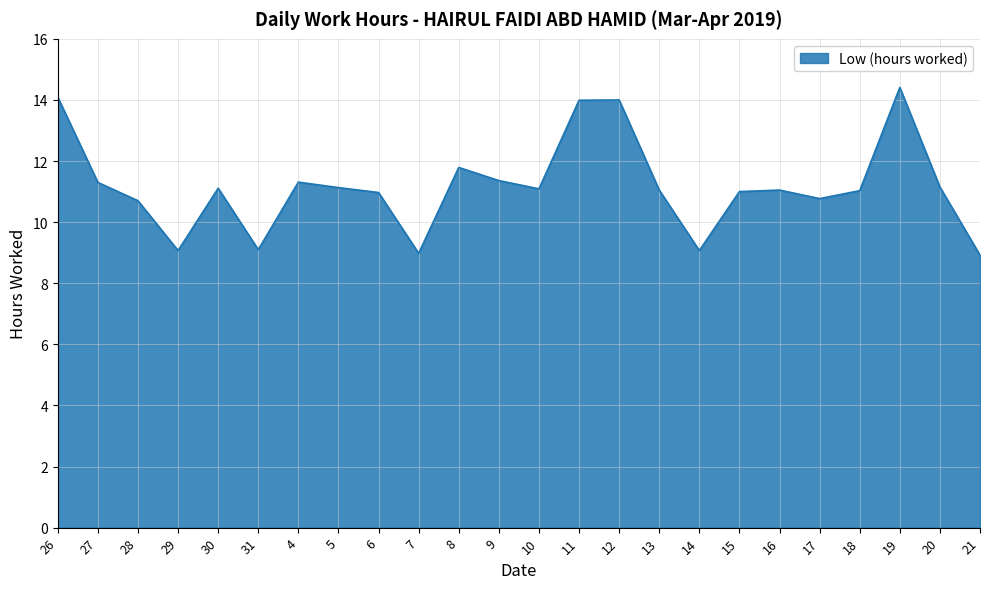

What value does the data have at 27?

11.3